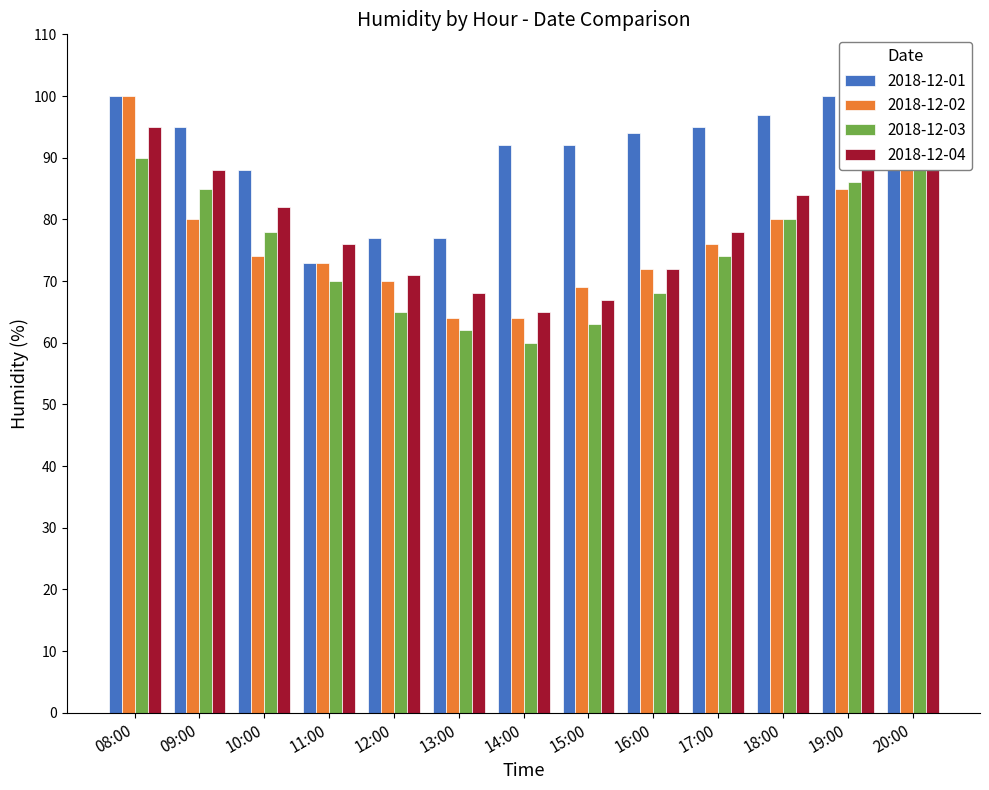

Are the bars grouped side by side (vs. stacked)?

Yes